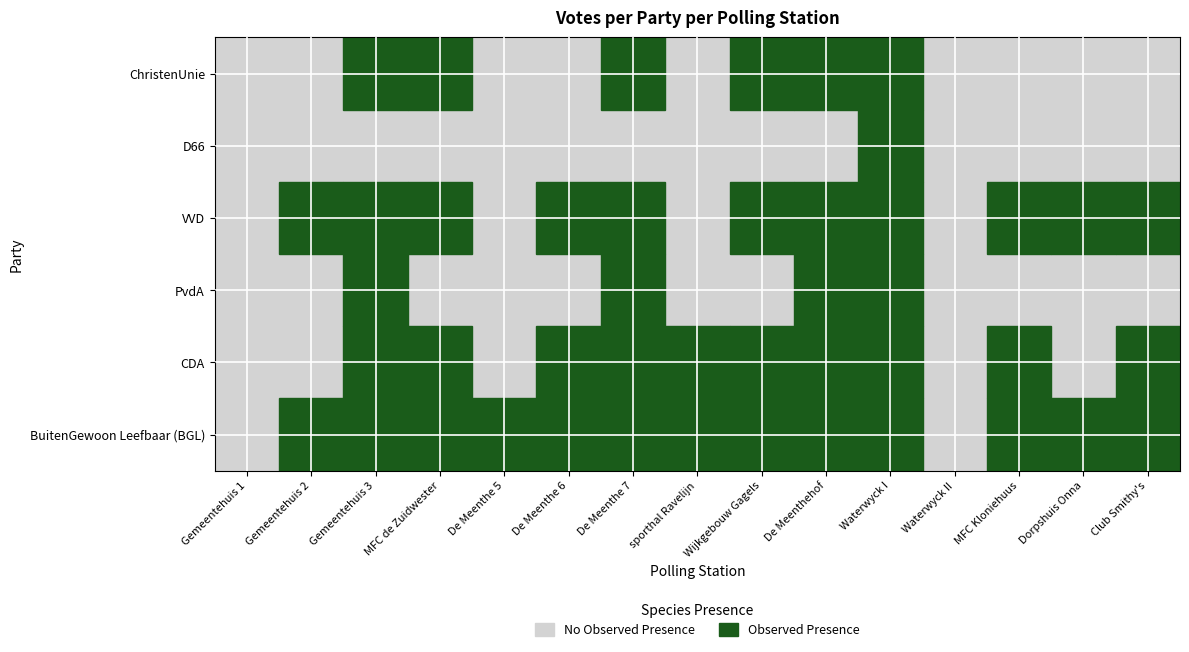

Rank the series at De Meenthe 5 from lowest to highest value.

D66, PvdA, ChristenUnie, VVD, CDA, BuitenGewoon Leefbaar (BGL)